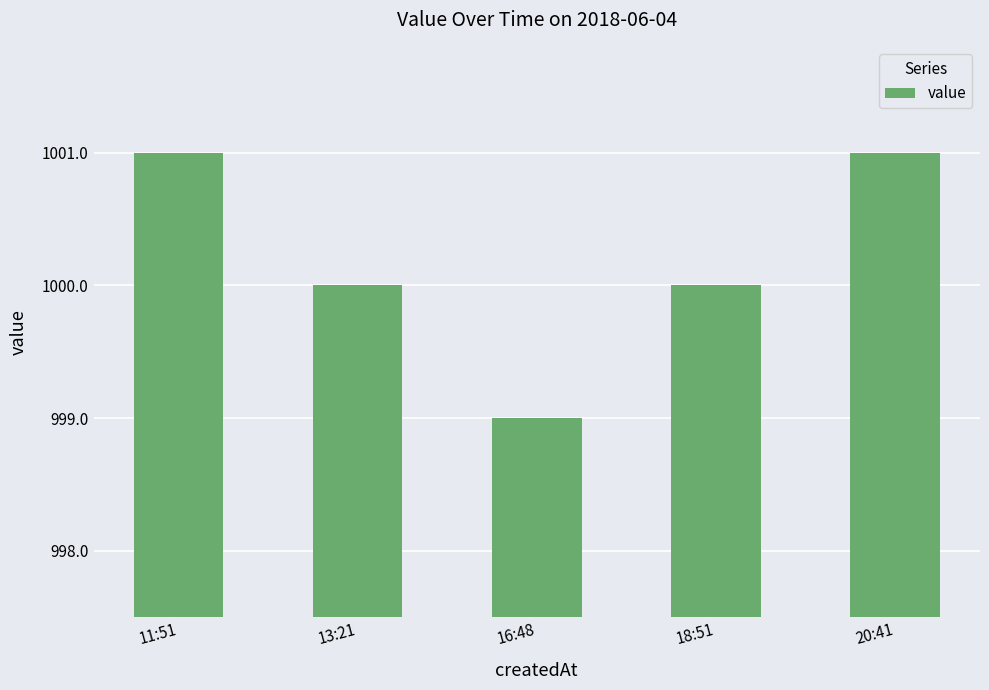

Are the bars grouped side by side (vs. stacked)?

No